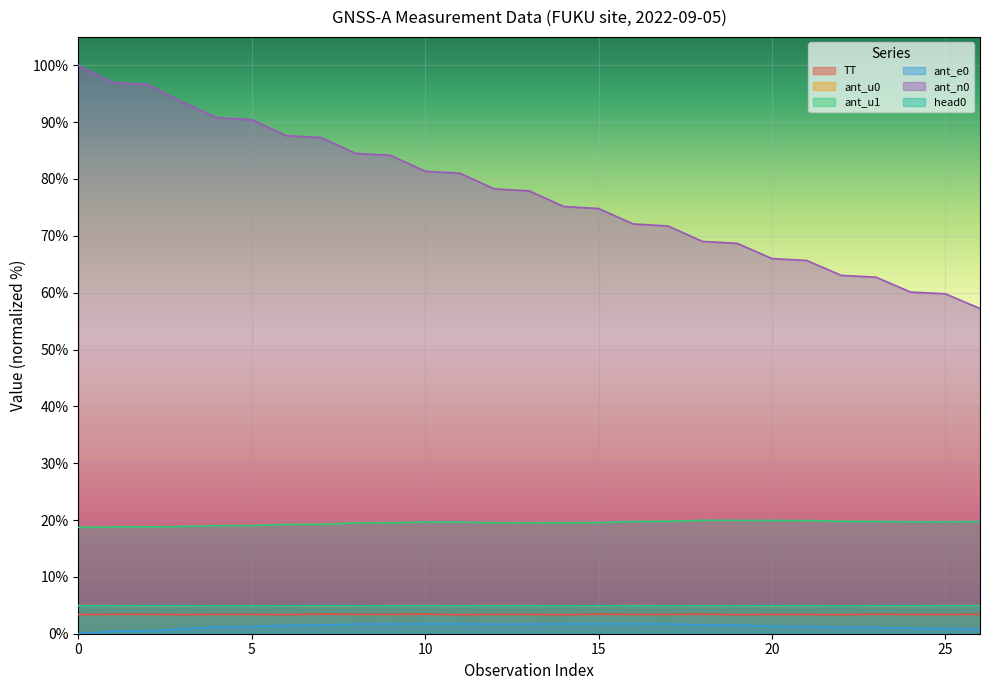

What is the total value across all series at 8?

118.9